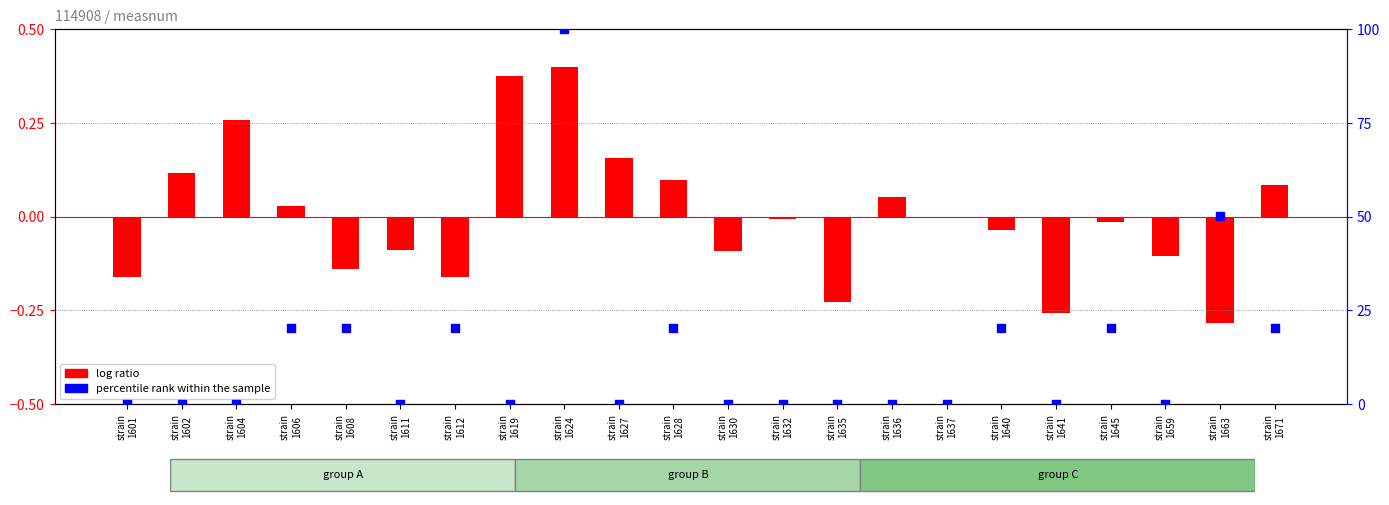

Which series has the largest total across all categories?

percentile rank within the sample